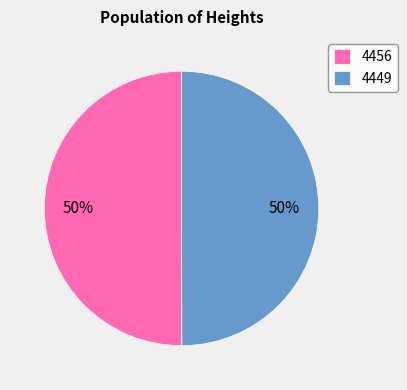

Combined, do 4456 and 4449 account for over 50%?

Yes